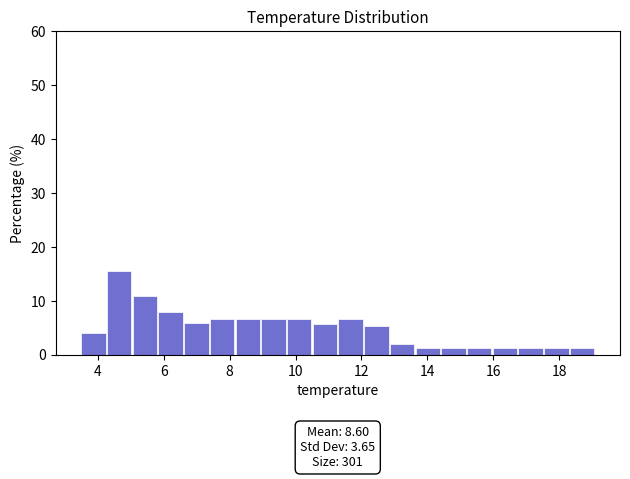

Read against the x-axis, roughly where is the centre of the tallest bar?

4.6